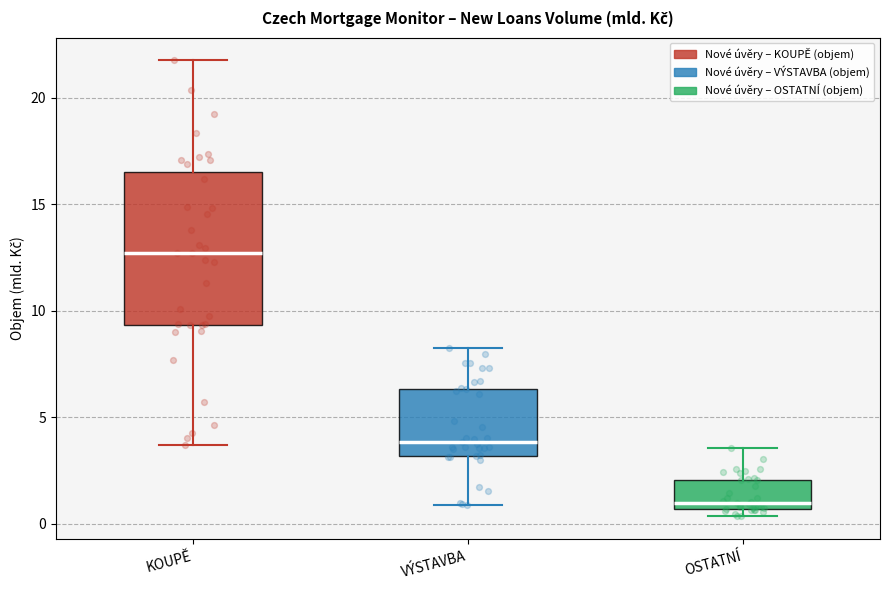

Reading left to right, transcribe this box plot: for each box, give where its median line is, the range the box spans, and where its two whiskers end, as read against the y-axis. The values are not printed on the chart, so give them approximately, as read against the axis.

KOUPĚ: median 12.5, box 9.5 to 16.5, whiskers 3.5 to 22.0
VÝSTAVBA: median 4.0, box 3.0 to 6.5, whiskers 1.0 to 8.5
OSTATNÍ: median 1.0, box 0.5 to 2.0, whiskers 0.5 (just below the box's lower edge) to 3.5